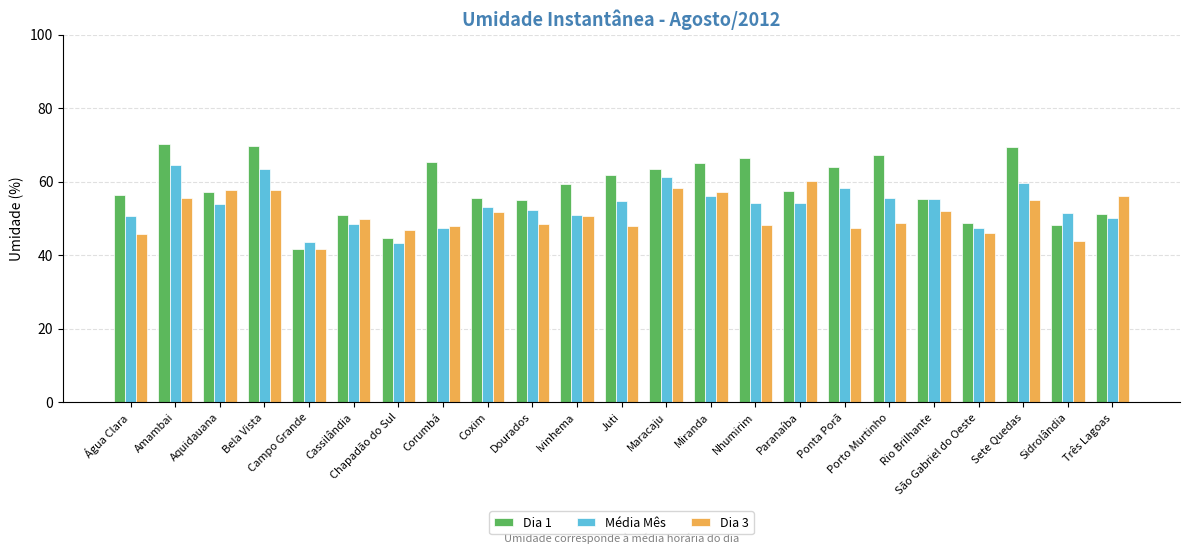

What is the greatest value displayed?

70.4